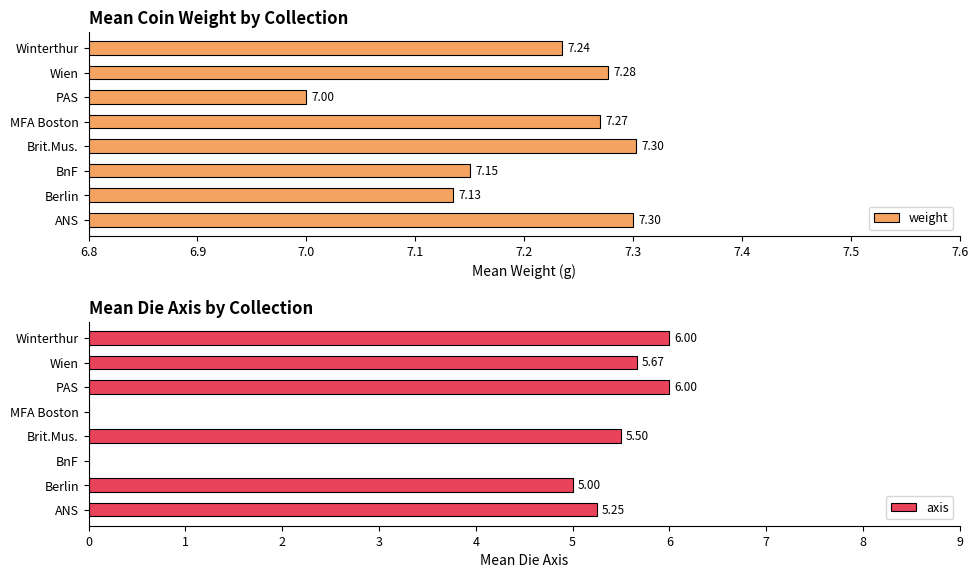

What is the difference between the maximum and minimum values in the weight series?

0.3